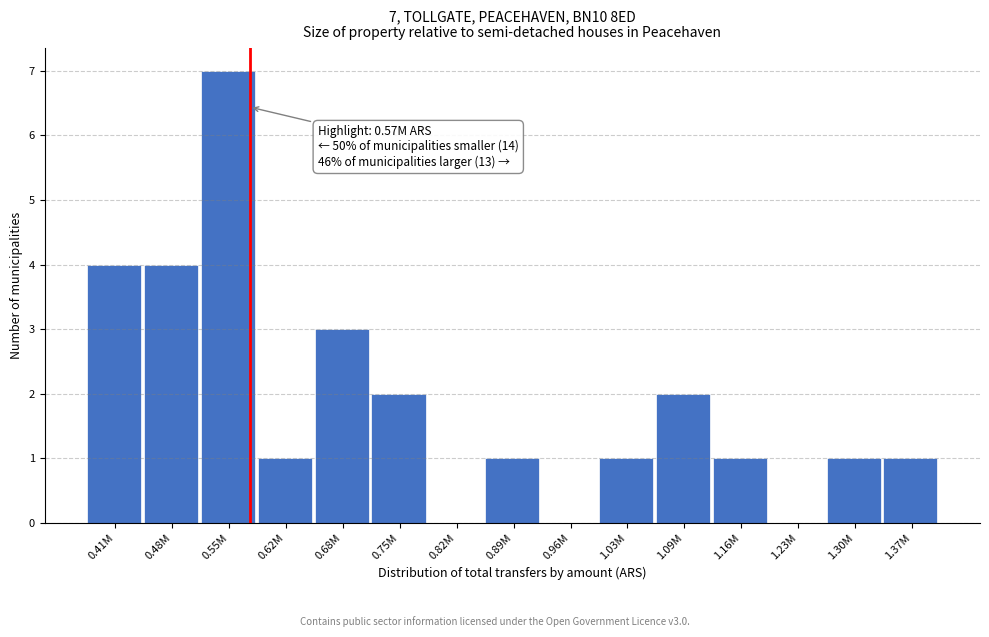

Reading left to right, transcribe all the data shown in this chart.

0.41M=4	0.48M=4	0.55M=7	0.62M=1	0.68M=3	0.75M=2	0.82M=0	0.89M=1	0.96M=0	1.03M=1	1.09M=2	1.16M=1	1.23M=0	1.30M=1	1.37M=1